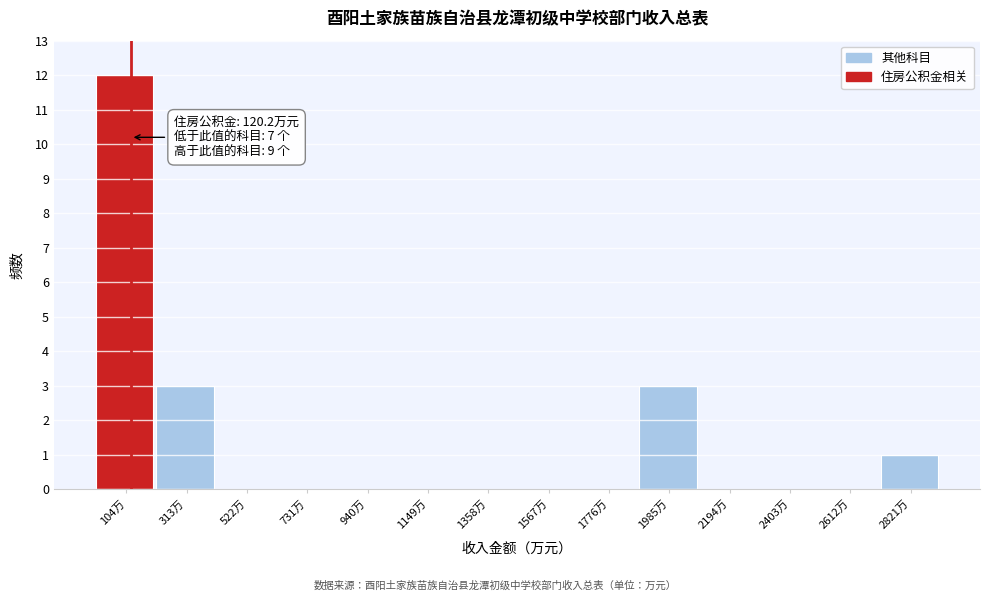

Which range on the x-axis has the tallest bar?

0 to 200